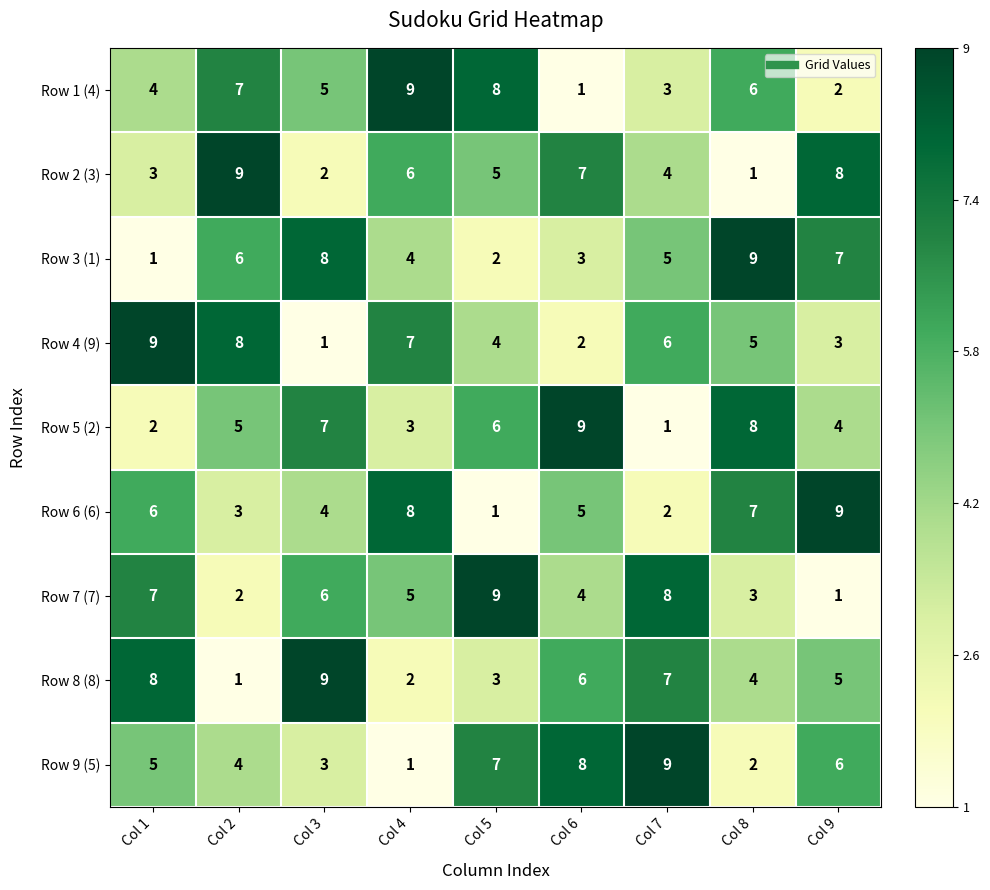

Is it true that Row 6 (6) equals 2 at Col 8?

False